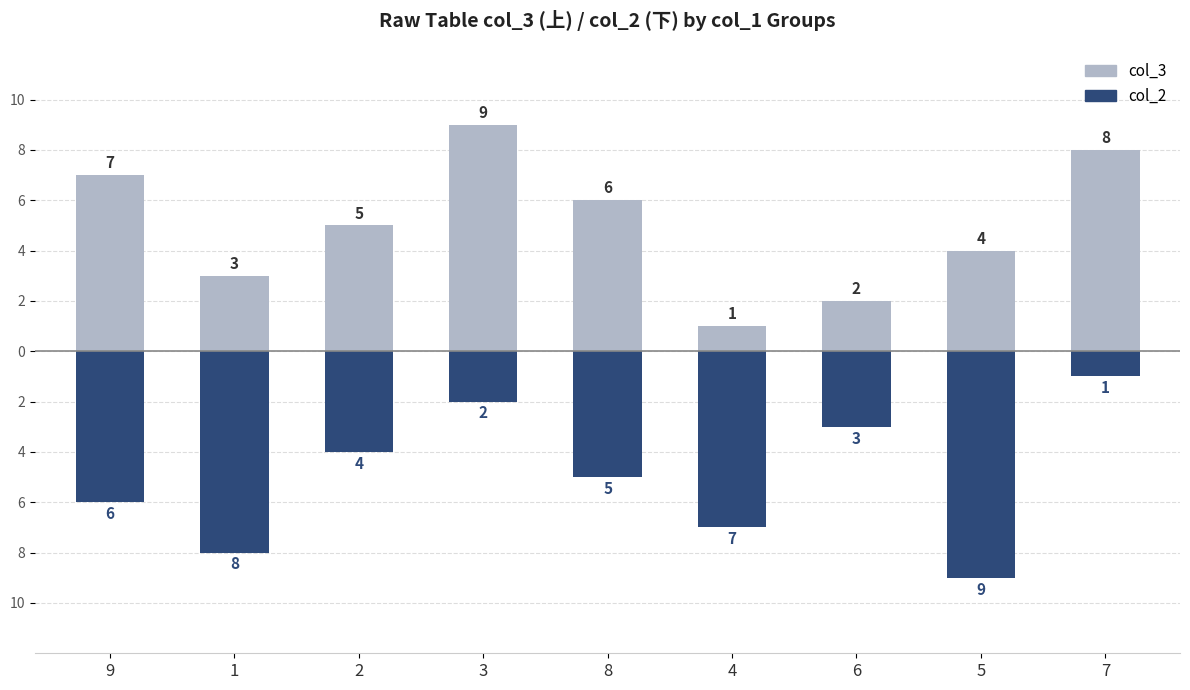

What is the difference between the second highest and second lowest values in the col_3 series?

6